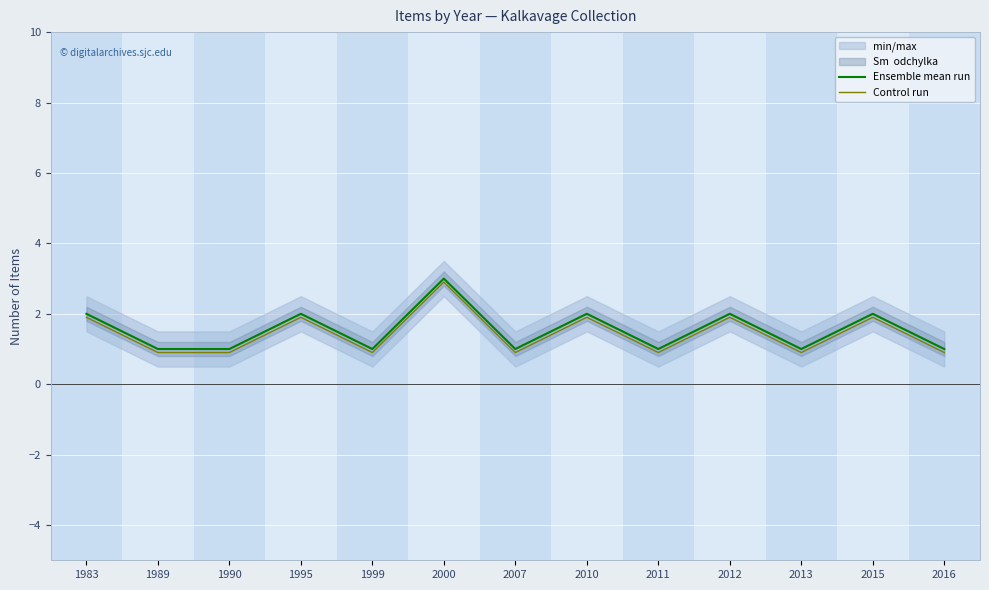

What is the sum of all Control run values?

18.7